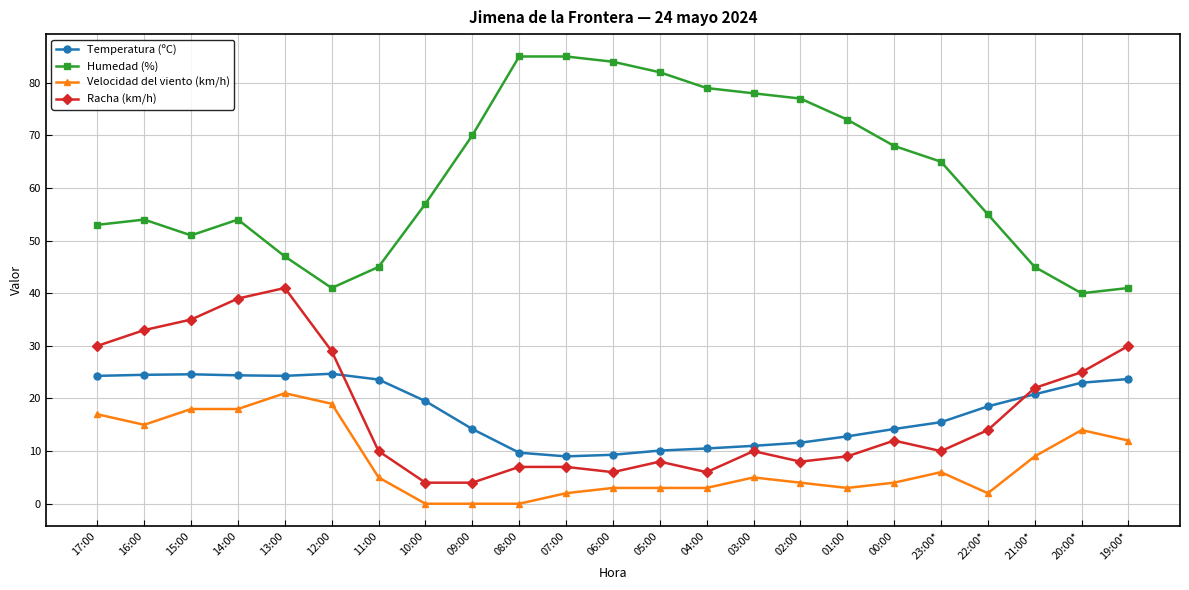

What is the total value across all series at 20:00*?

102.0